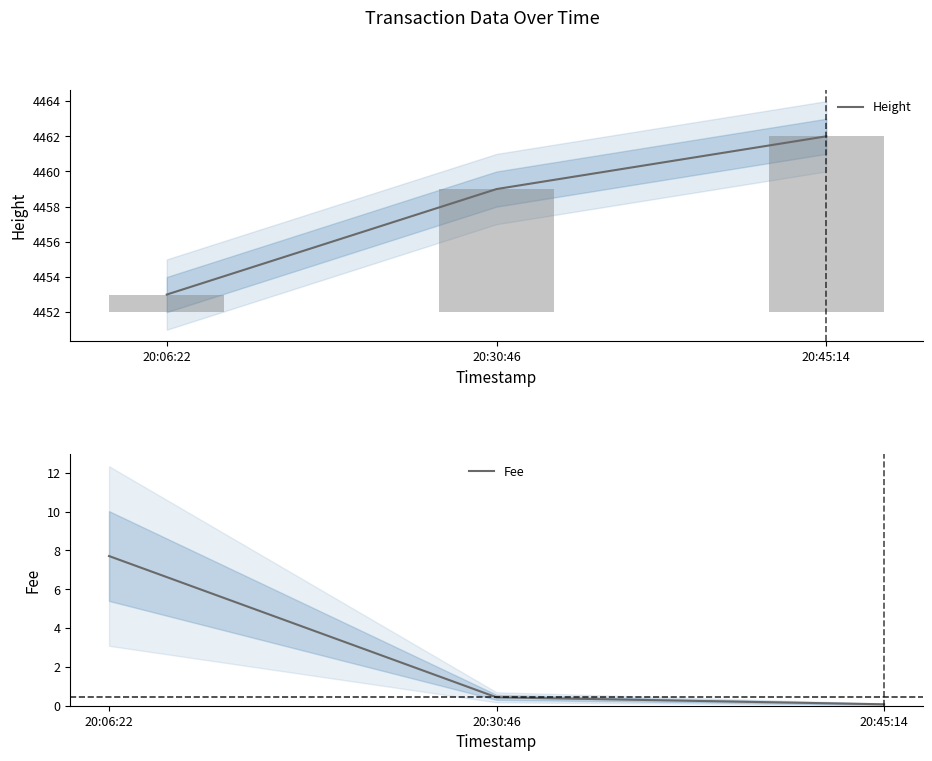

Is it true that Height equals 4459.0 at 20:30:46?

True